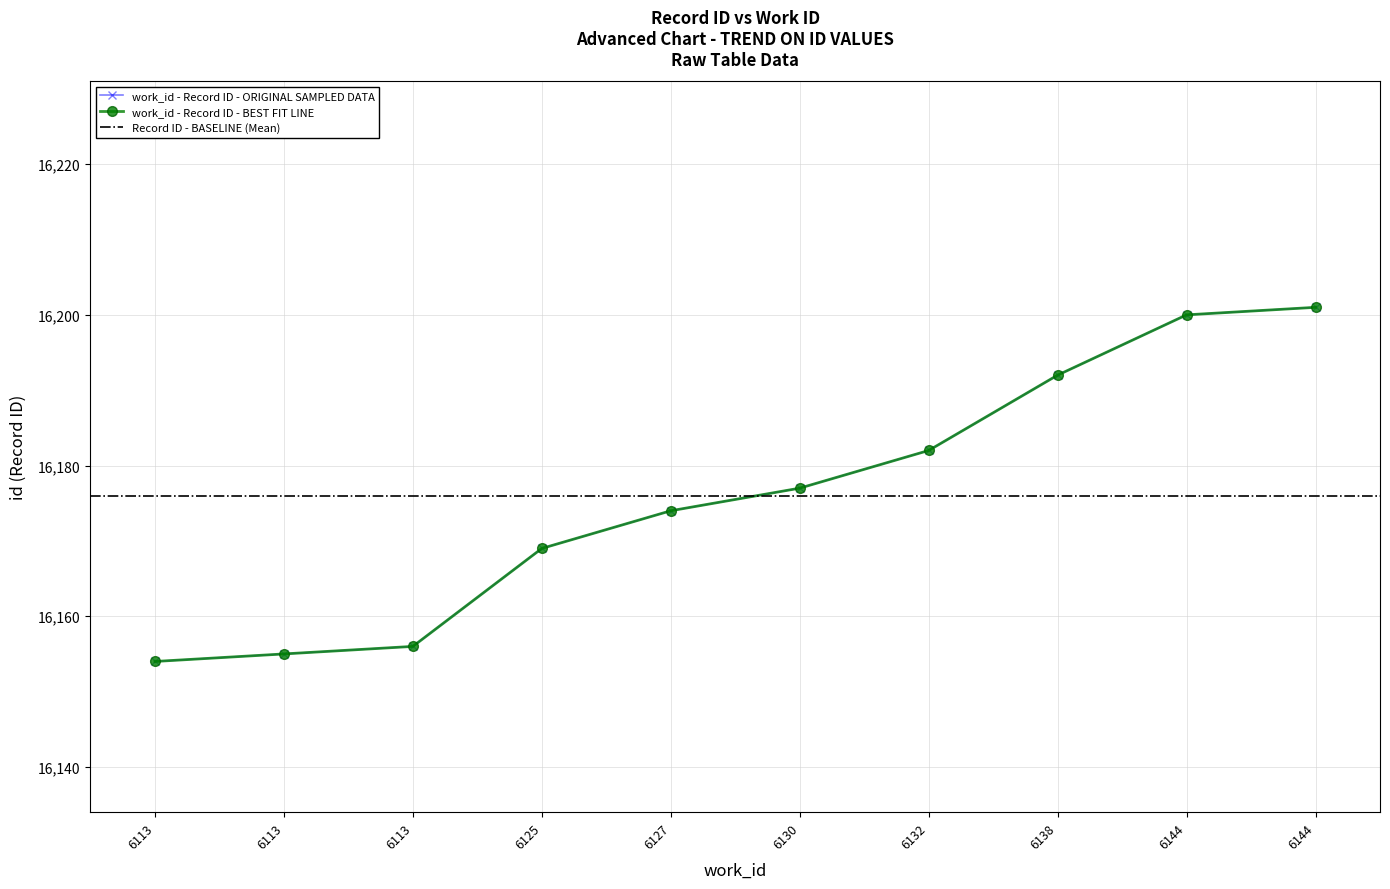

What is the difference between the maximum and second lowest values?

46